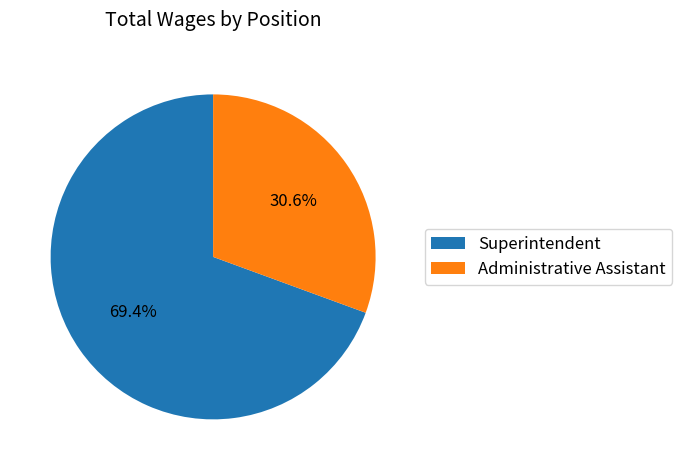

What is the largest slice in the pie chart?

Superintendent